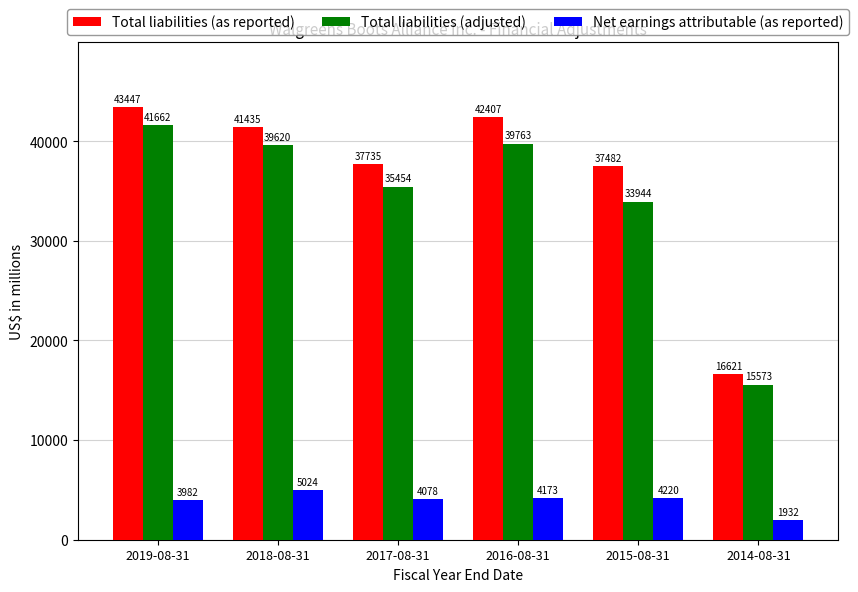

What are all the series names shown in the legend?

Total liabilities (as reported), Total liabilities (adjusted), Net earnings attributable (as reported)